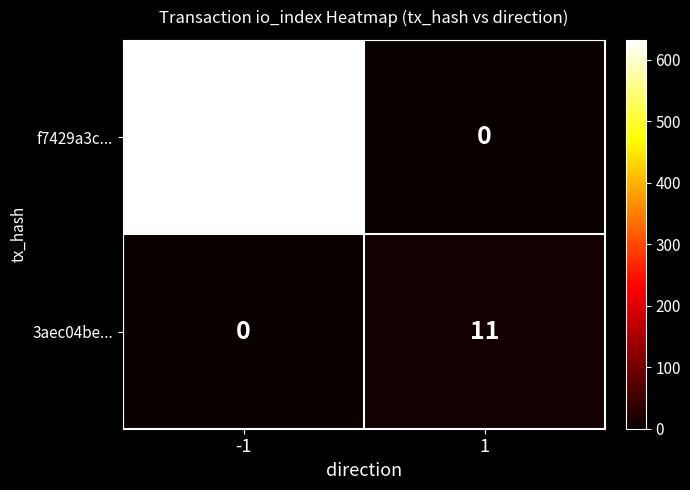

What is the difference between the 3aec04be... values at 1 and -1?

11